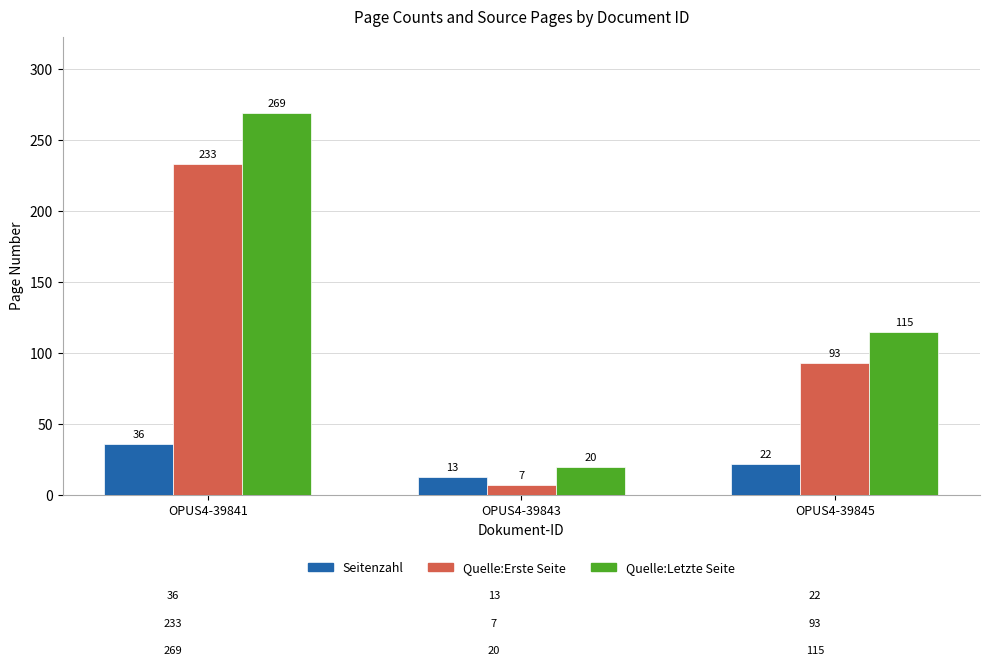

List the series in order of their peak value, highest first.

Quelle:Letzte Seite, Quelle:Erste Seite, Seitenzahl